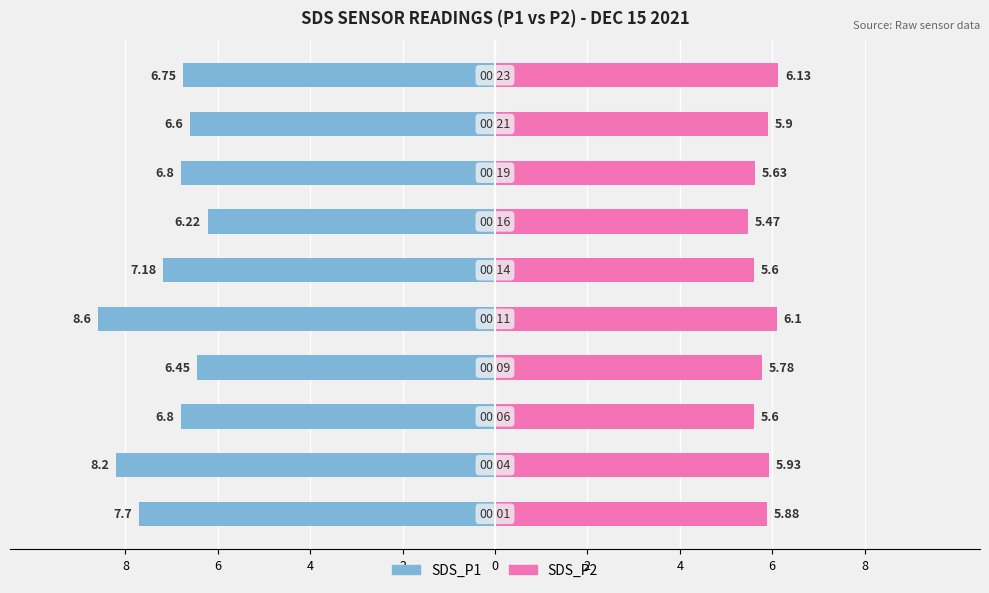

True or false: SDS_P2 has a value of 5.6 at 2.

True